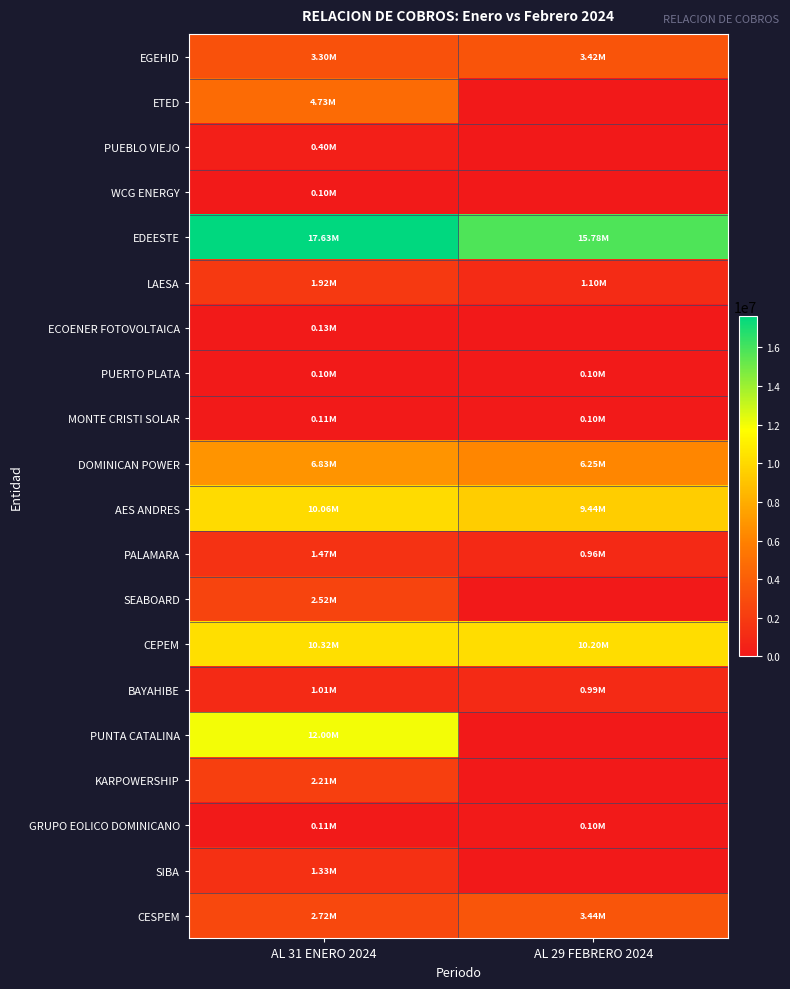

Reading left to right, list all the values displayed in this chart.

EGEHID: AL 31 ENERO 2024=3301602.4	AL 29 FEBRERO 2024=3417888.0
ETED: AL 31 ENERO 2024=4730990.0	AL 29 FEBRERO 2024=0.0
PUEBLO VIEJO: AL 31 ENERO 2024=404008.4	AL 29 FEBRERO 2024=0.0
WCG ENERGY: AL 31 ENERO 2024=101991.9	AL 29 FEBRERO 2024=0.0
EDEESTE: AL 31 ENERO 2024=17625911.6	AL 29 FEBRERO 2024=15775974.5
LAESA: AL 31 ENERO 2024=1915484.1	AL 29 FEBRERO 2024=1098072.9
ECOENER FOTOVOLTAICA: AL 31 ENERO 2024=127682.5	AL 29 FEBRERO 2024=0.0
PUERTO PLATA: AL 31 ENERO 2024=103806.5	AL 29 FEBRERO 2024=98025.0
MONTE CRISTI SOLAR: AL 31 ENERO 2024=111306.0	AL 29 FEBRERO 2024=102875.4
DOMINICAN POWER: AL 31 ENERO 2024=6834997.3	AL 29 FEBRERO 2024=6249591.9
AES ANDRES: AL 31 ENERO 2024=10063796.1	AL 29 FEBRERO 2024=9443827.0
PALAMARA: AL 31 ENERO 2024=1467780.3	AL 29 FEBRERO 2024=959598.8
SEABOARD: AL 31 ENERO 2024=2519412.3	AL 29 FEBRERO 2024=0.0
CEPEM: AL 31 ENERO 2024=10315759.1	AL 29 FEBRERO 2024=10199298.6
BAYAHIBE: AL 31 ENERO 2024=1006908.8	AL 29 FEBRERO 2024=985452.8
PUNTA CATALINA: AL 31 ENERO 2024=11995251.9	AL 29 FEBRERO 2024=0.0
KARPOWERSHIP: AL 31 ENERO 2024=2209856.9	AL 29 FEBRERO 2024=0.0
GRUPO EOLICO DOMINICANO: AL 31 ENERO 2024=113721.4	AL 29 FEBRERO 2024=104122.6
SIBA: AL 31 ENERO 2024=1327827.3	AL 29 FEBRERO 2024=0.0
CESPEM: AL 31 ENERO 2024=2718244.9	AL 29 FEBRERO 2024=3443893.3